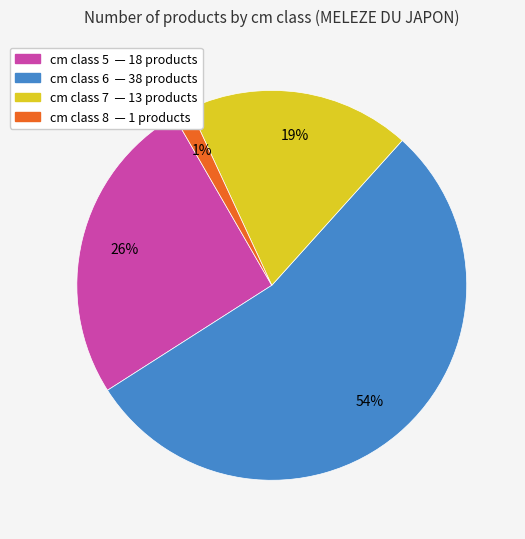

Does any single category account for the majority?

Yes